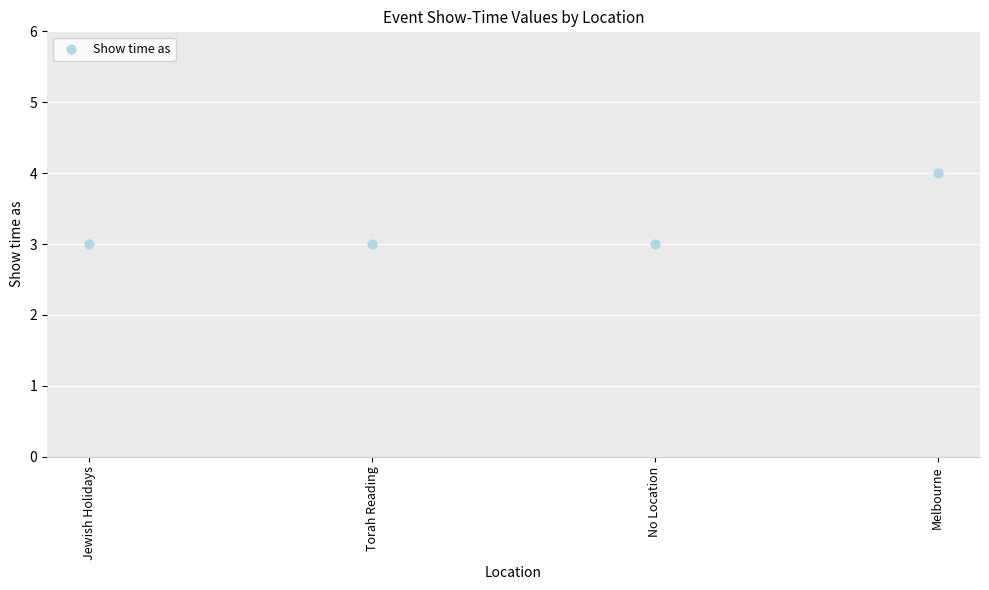

What is the average Y value?

3